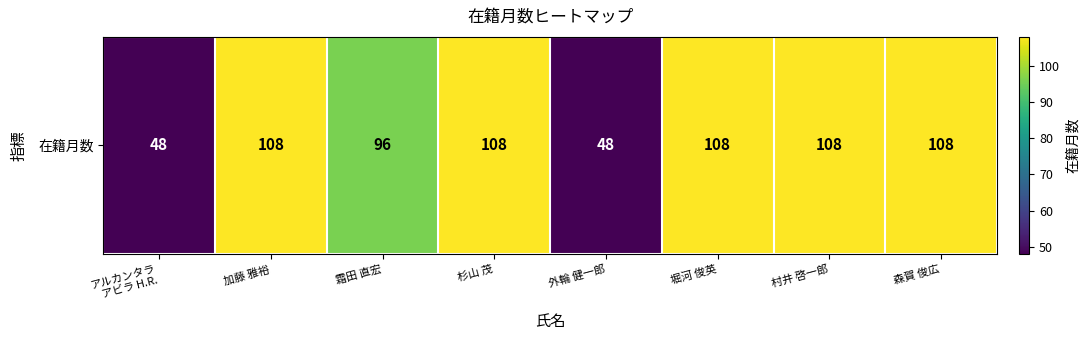

Count the number of categories in the chart.

8